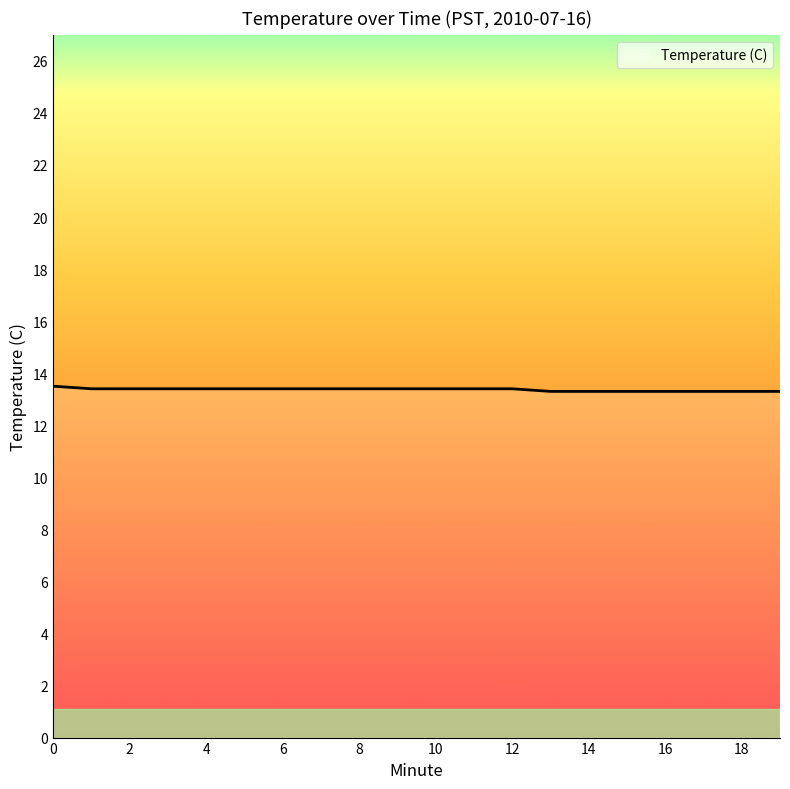

What is the maximum value shown in the chart?

13.5